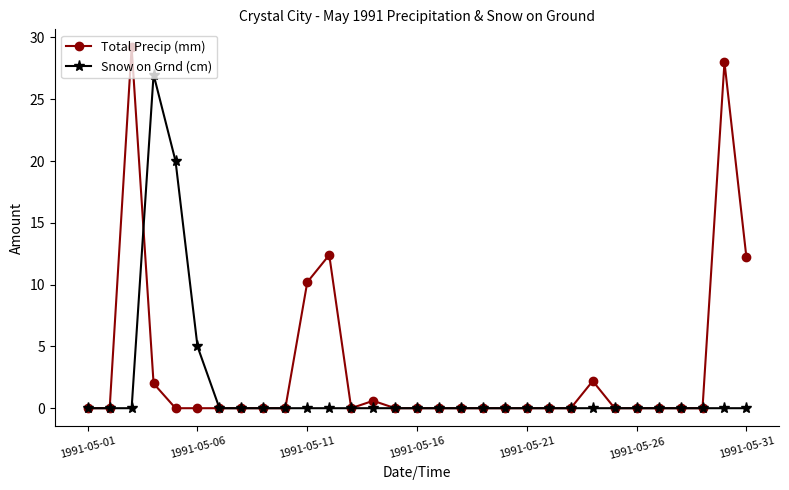

Reading left to right, transcribe all the data shown in this chart.

Total Precip (mm): 0.0	0.0	29.2	2.0	0.0	0.0	0.0	0.0	0.0	0.0	10.2	12.4	0.0	0.6	0.0	0.0	0.0	0.0	0.0	0.0	0.0	0.0	0.0	2.2	0.0	0.0	0.0	0.0	0.0	28.0	12.2
Snow on Grnd (cm): 0.0	0.0	0.0	27.0	20.0	5.0	0.0	0.0	0.0	0.0	0.0	0.0	0.0	0.0	0.0	0.0	0.0	0.0	0.0	0.0	0.0	0.0	0.0	0.0	0.0	0.0	0.0	0.0	0.0	0.0	0.0